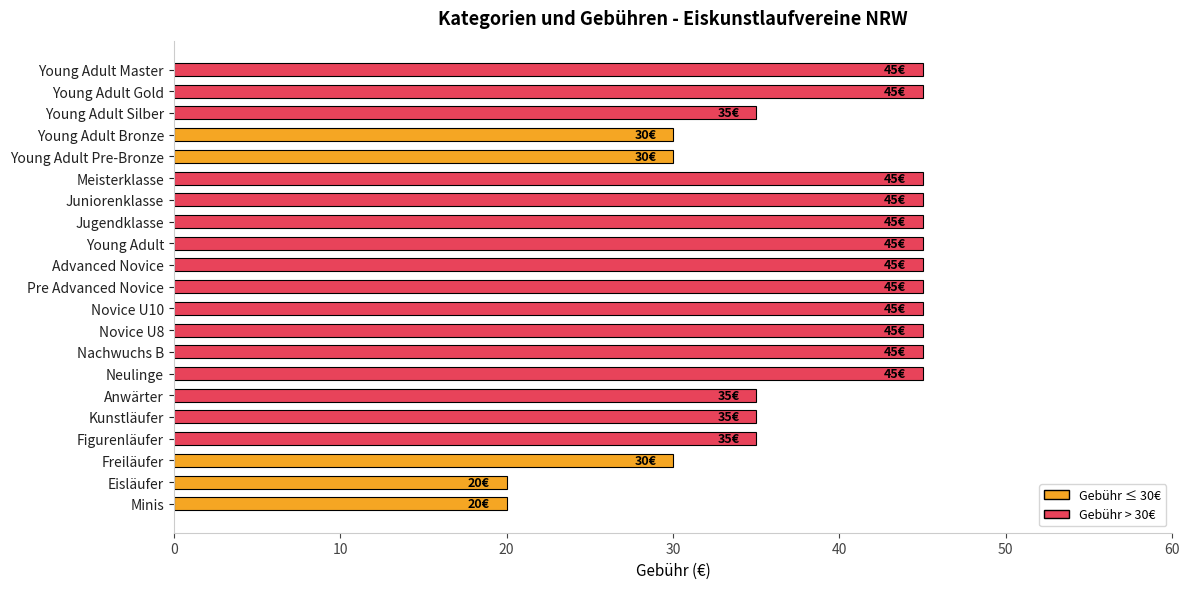

Between Advanced Novice and Anwärter, which is larger?

Advanced Novice